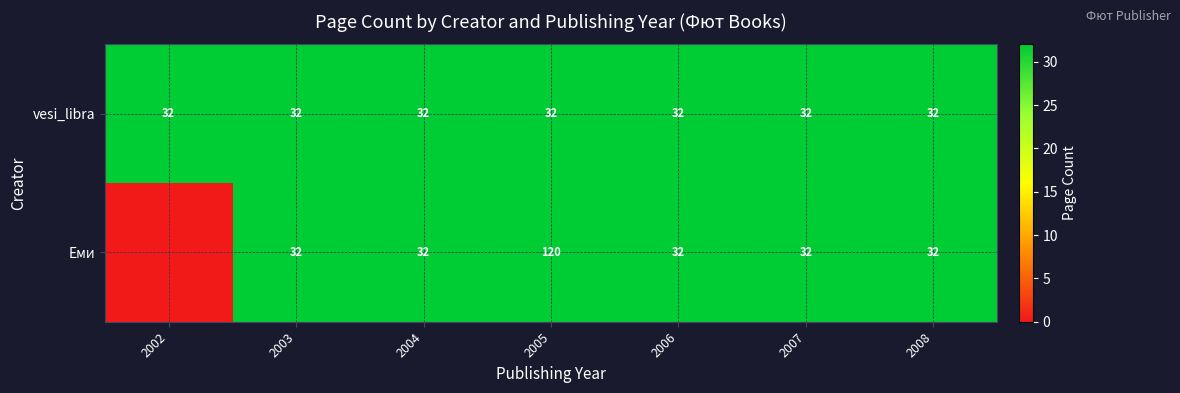

What value does the Еми series have at 2008, to the nearest 50?

50